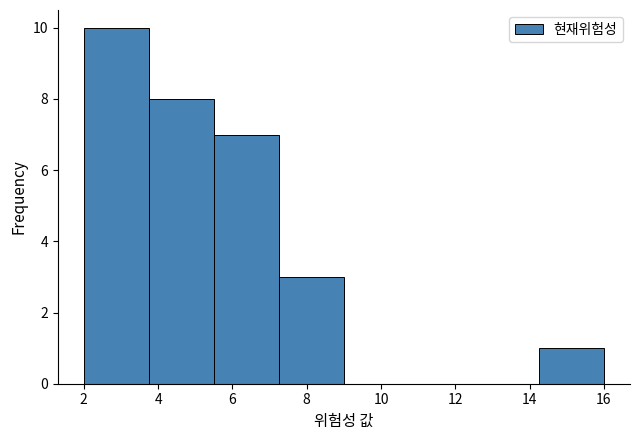

How tall is the bar that spans 7.25 to 9.00 on the x-axis? Neither the bar edges nor the heights are printed on the chart, so give them approximately, as read against the axes.

3